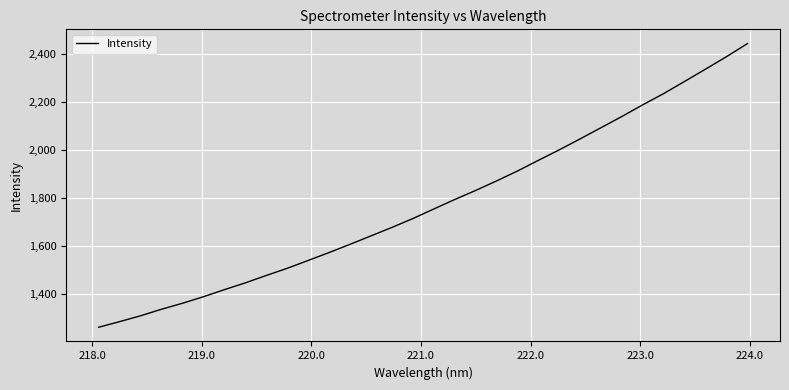

What is the smallest value displayed?

1260.3